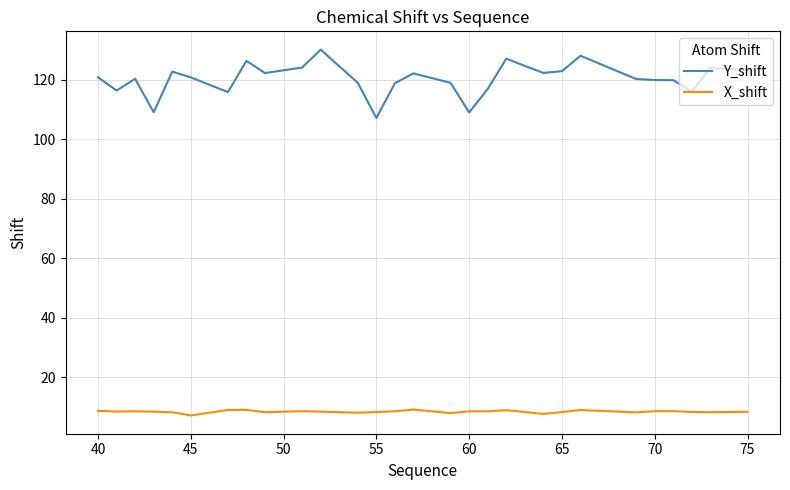

List the series in order of their peak value, lowest first.

X_shift, Y_shift